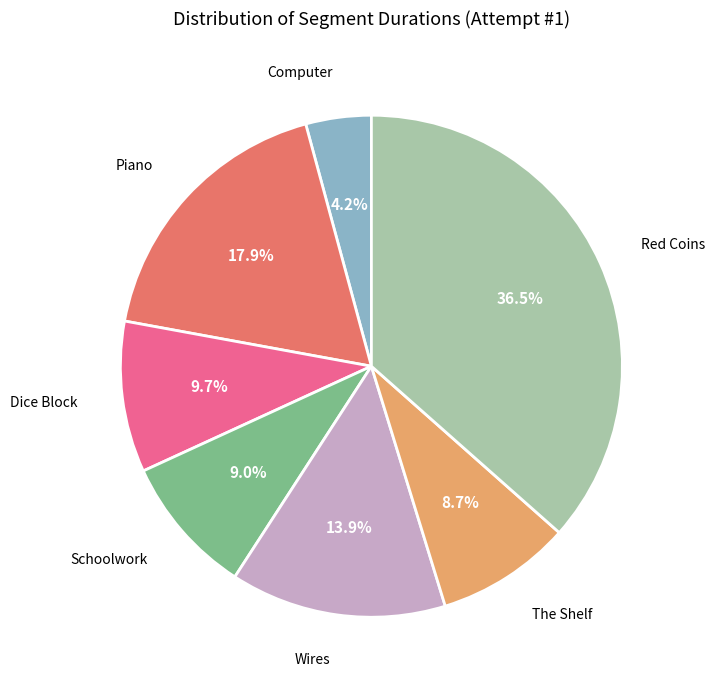

What percentage is the Schoolwork slice, to the nearest percent?

9%